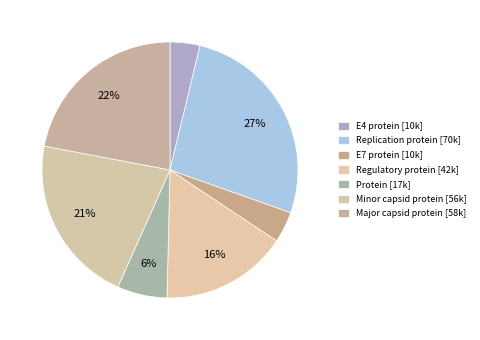

Between Protein and E7 protein, which is larger?

Protein